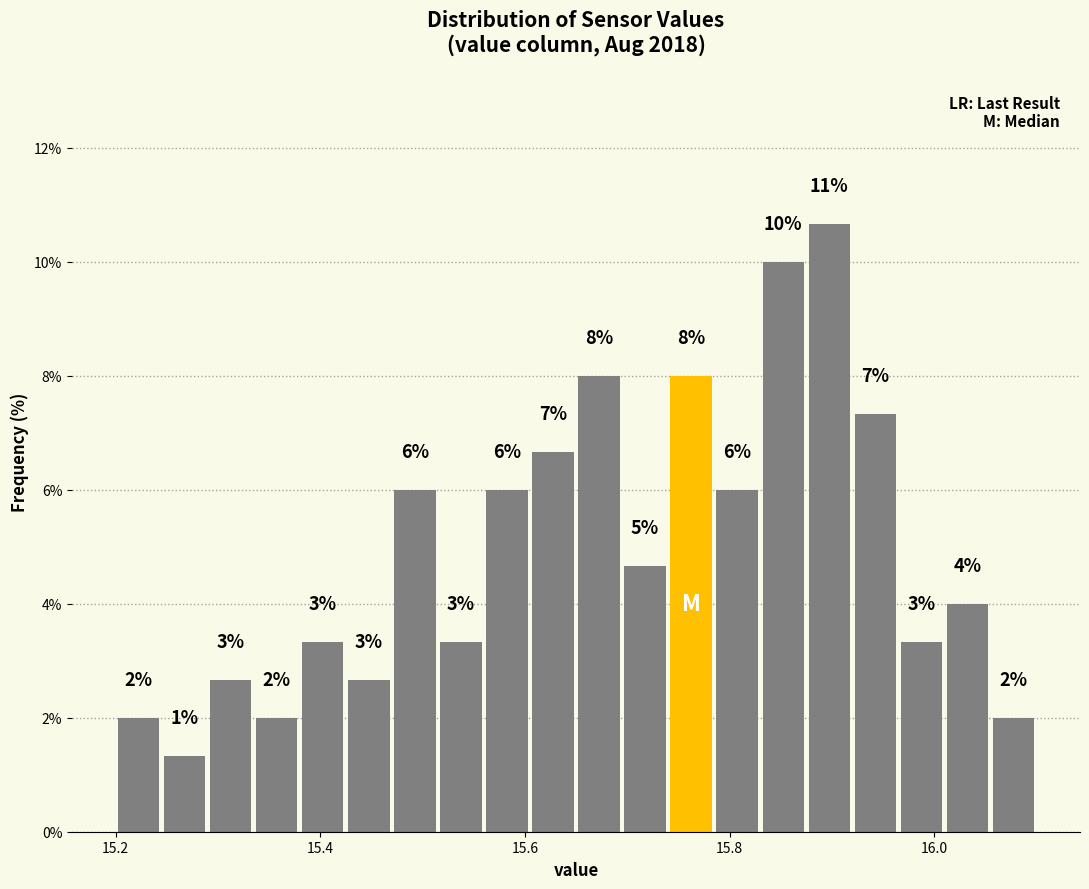

Around what value on the x-axis is the tallest bar? Give the approximate position of its centre, as read against the axis.

15.90